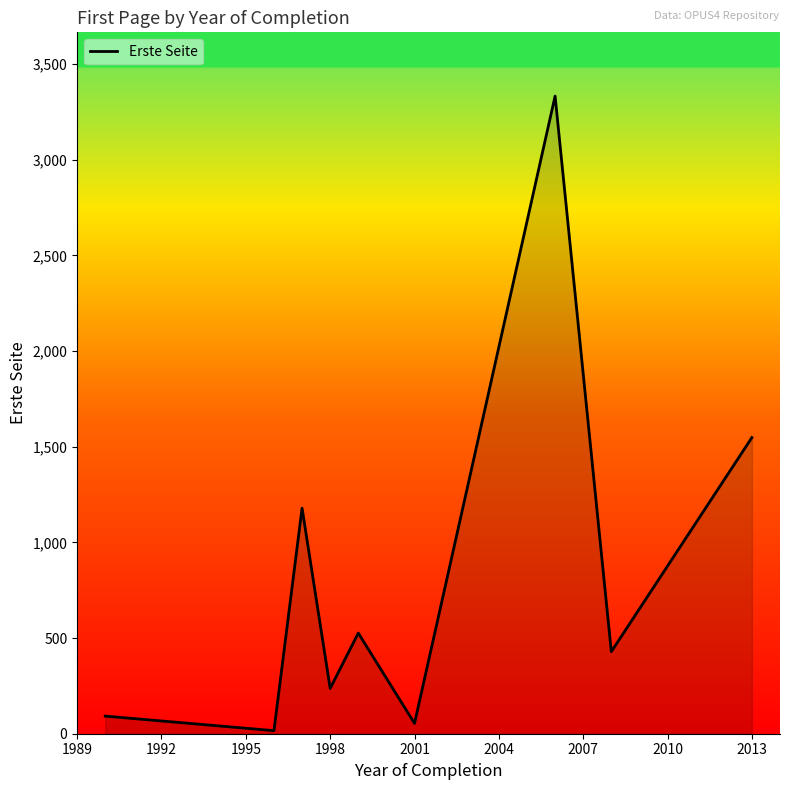

What is the greatest value displayed?

3333